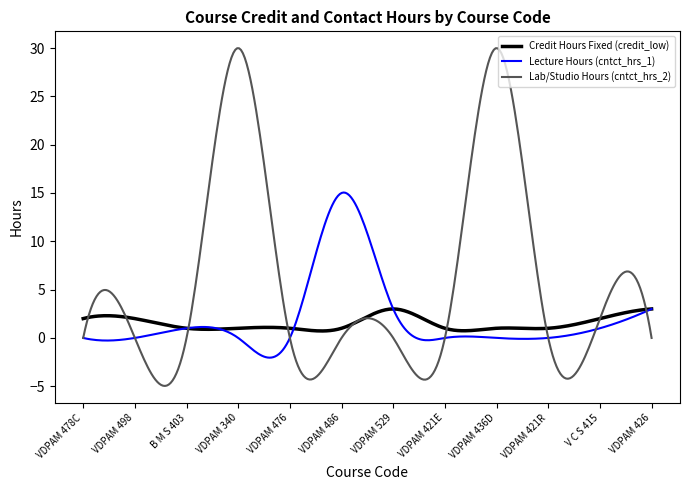

In Lab/Studio Hours (cntct_hrs_2), how many points are higher than both neighbors (excluding endpoints)?

5